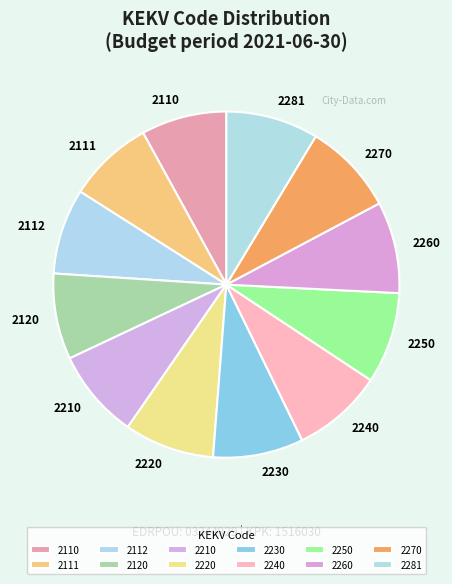

How many slices are in this pie chart?

12